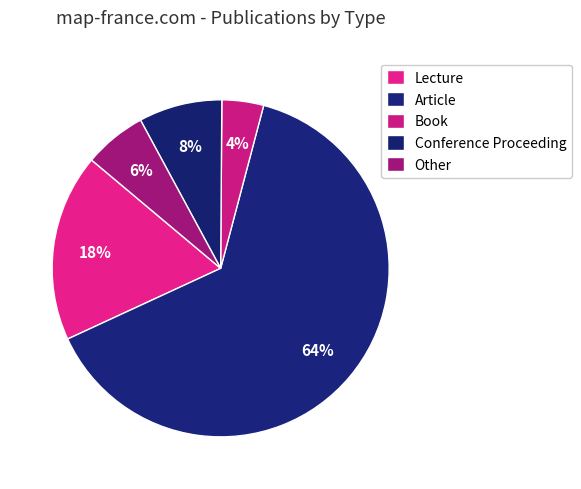

How many segments does this pie chart have?

5